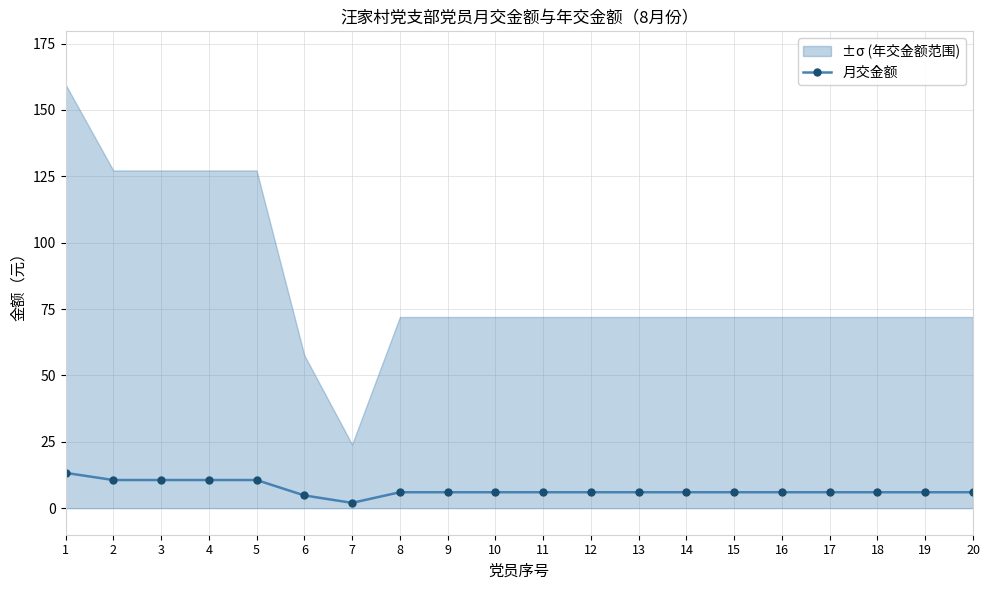

Which label corresponds to the smallest value in the chart?

7